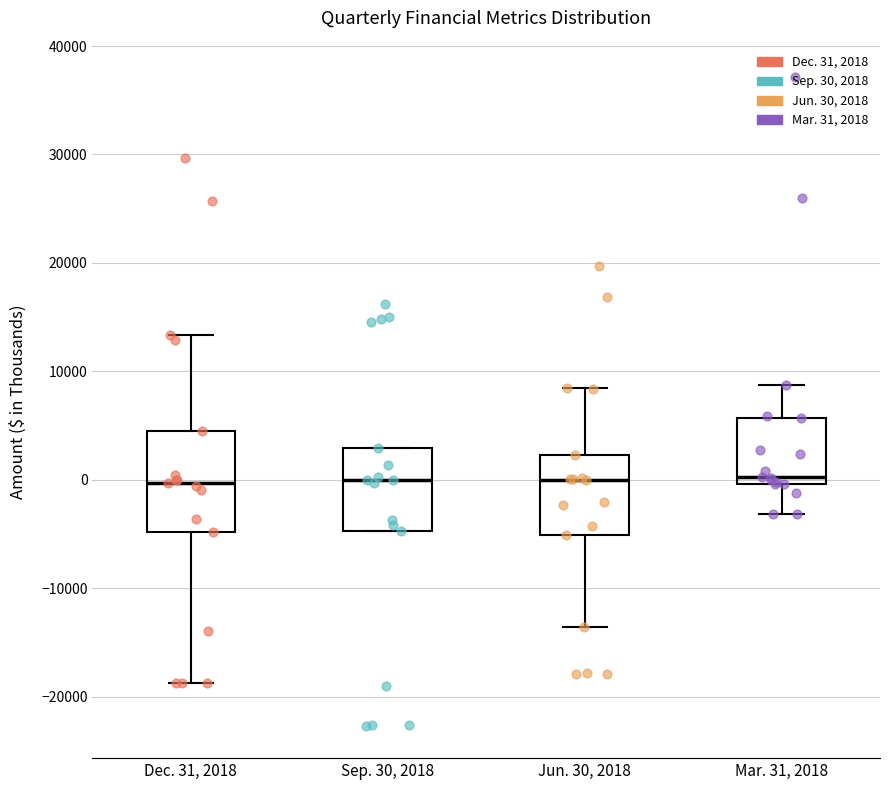

Where is the lower edge of the box for Sep. 30, 2018 on the y-axis? The values are not printed on the chart, so give them approximately, as read against the axis.

-5000